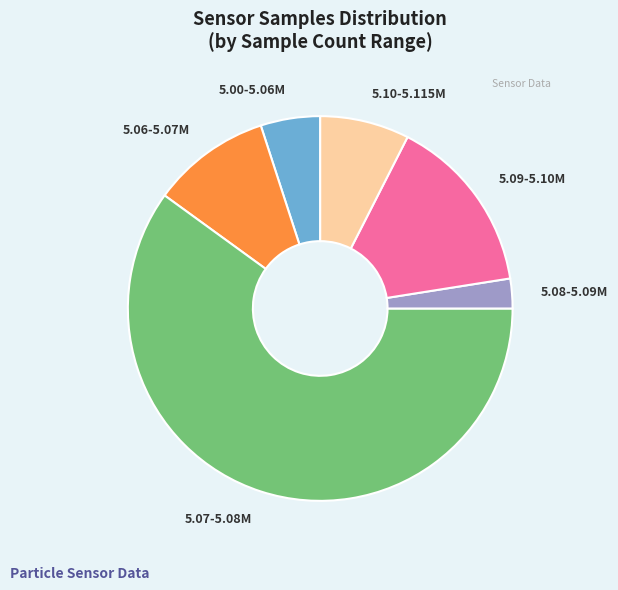

Which category has the smallest portion of the pie?

5.08-5.09M